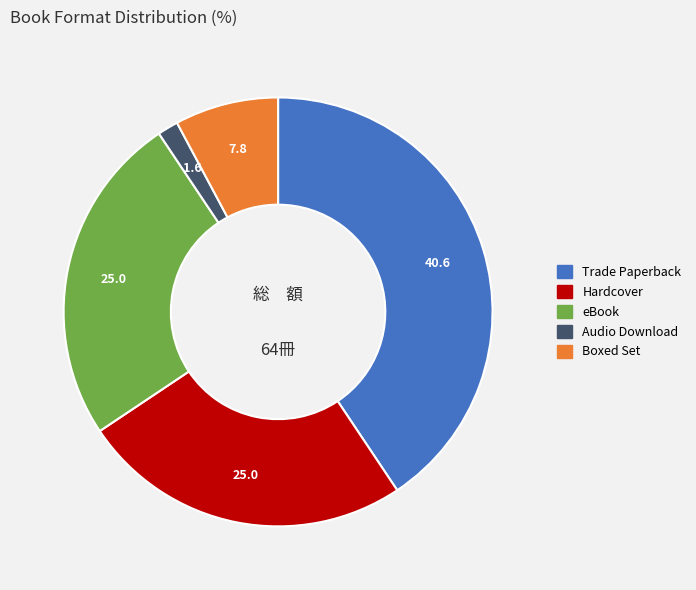

Count the number of slices in the pie.

5